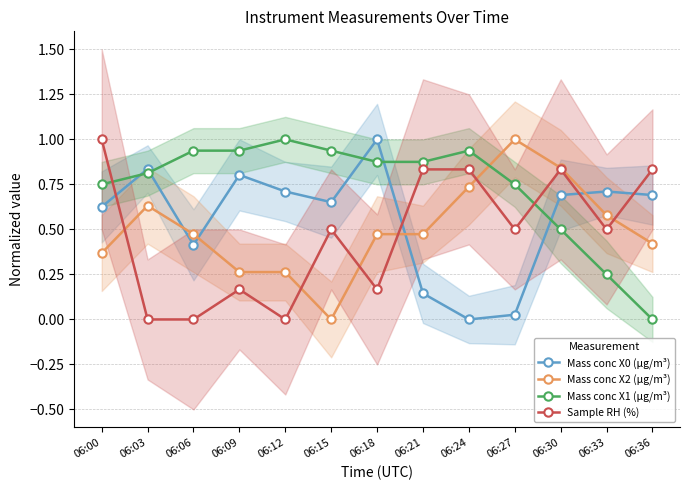

What are all the series names shown in the legend?

Mass conc X0 (μg/m³), Mass conc X2 (μg/m³), Mass conc X1 (μg/m³), Sample RH (%)